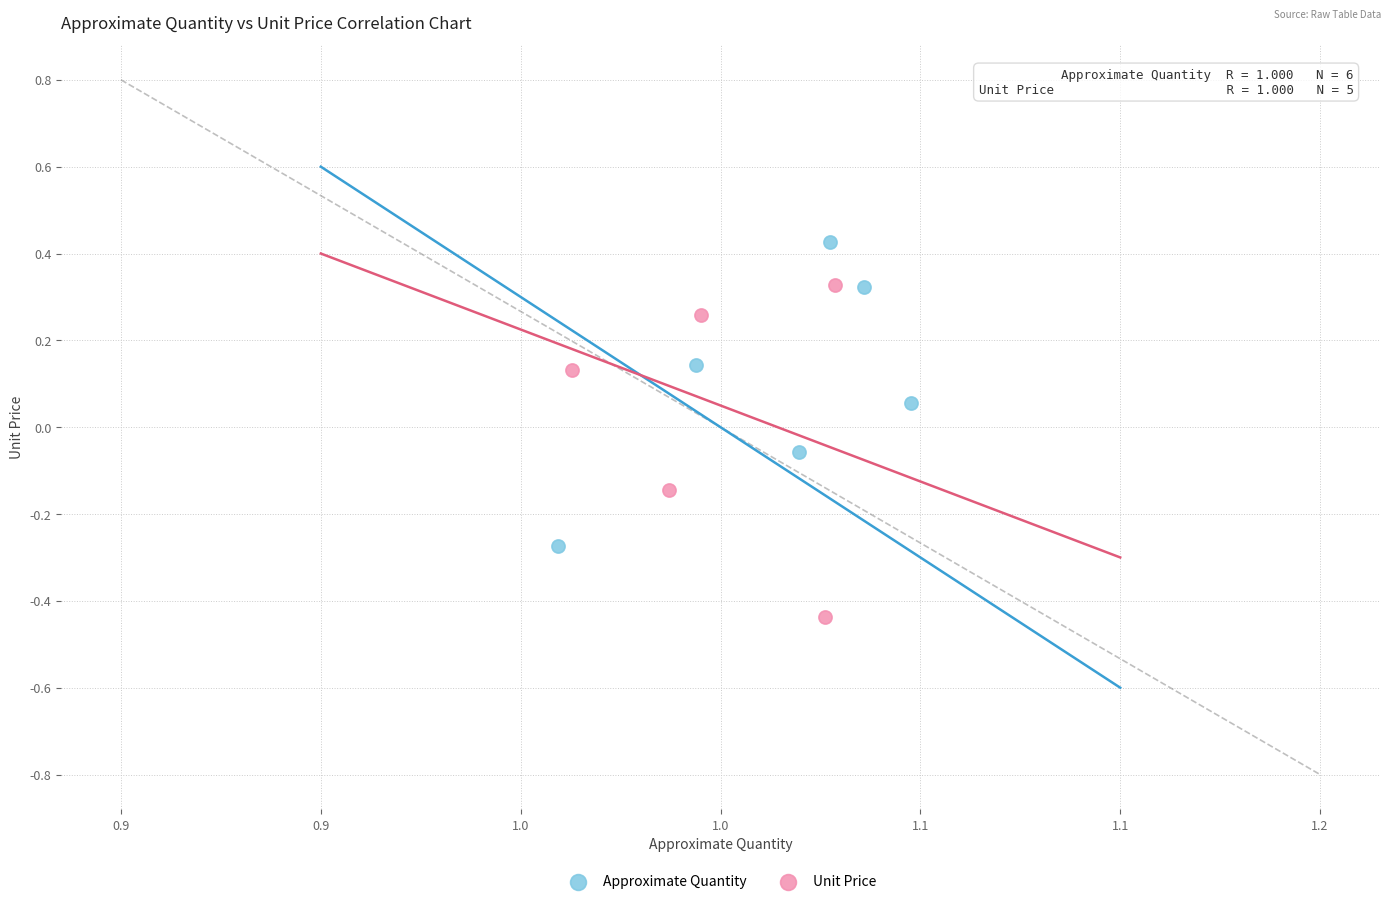

Which series contains the highest Y value?

Approximate Quantity